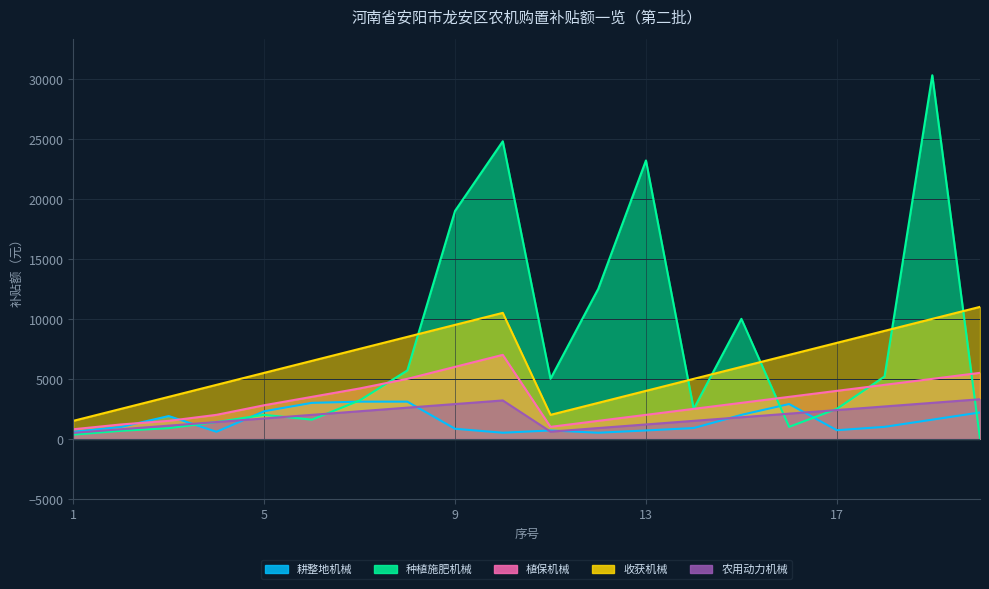

True or false: 收获机械 and 种植施肥机械 cross at least once.

True